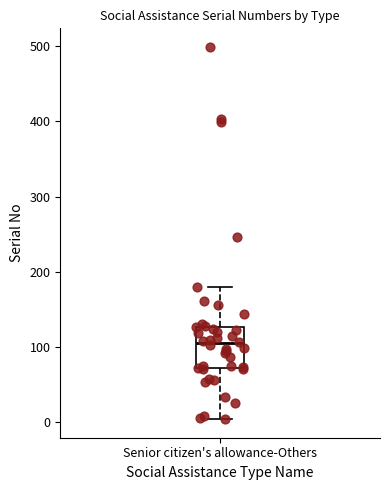

Read this box plot against the y-axis: the position of the median line, the range covered by the box, and the ends of both whiskers. The values are not printed on the chart, so give them approximately, as read against the axis.

median 110, box 70 to 130, whiskers 0 to 180